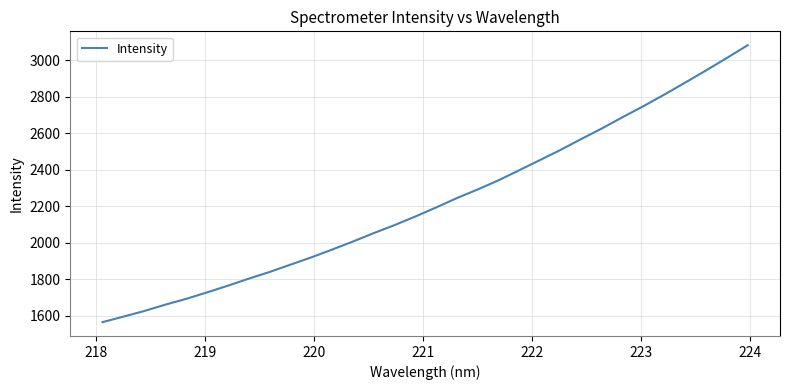

What is the greatest value displayed?

3083.2